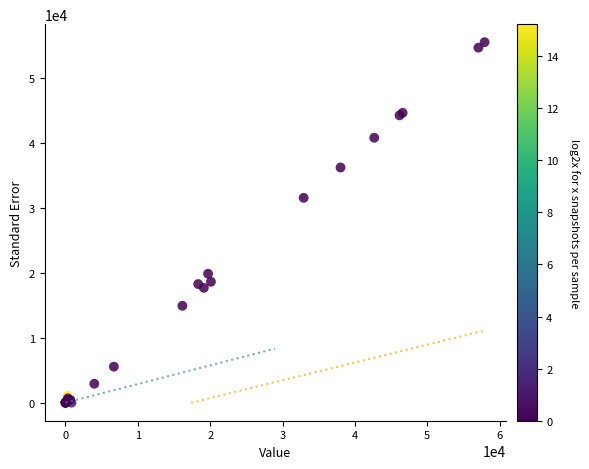

What Y value in the scatter plot is closest to 27782?

31576.2